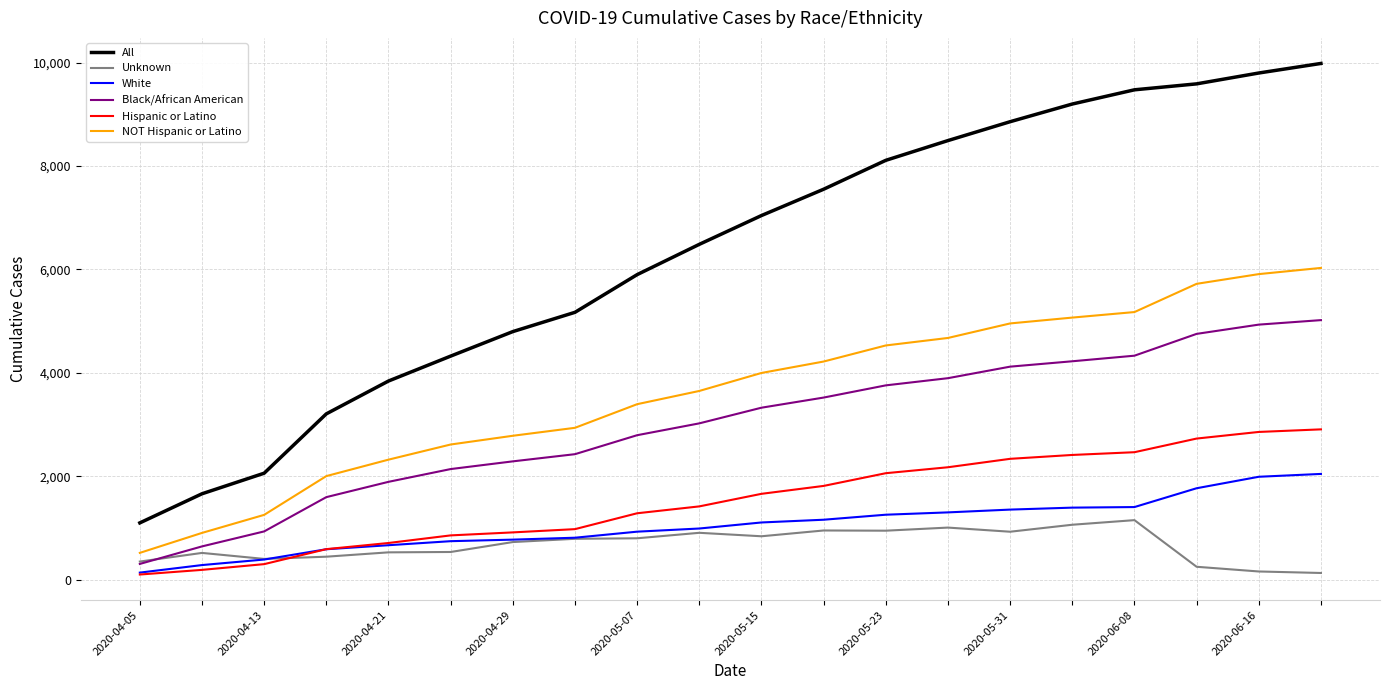

What is the difference between the second highest and minimum values in the NOT Hispanic or Latino series?

5392